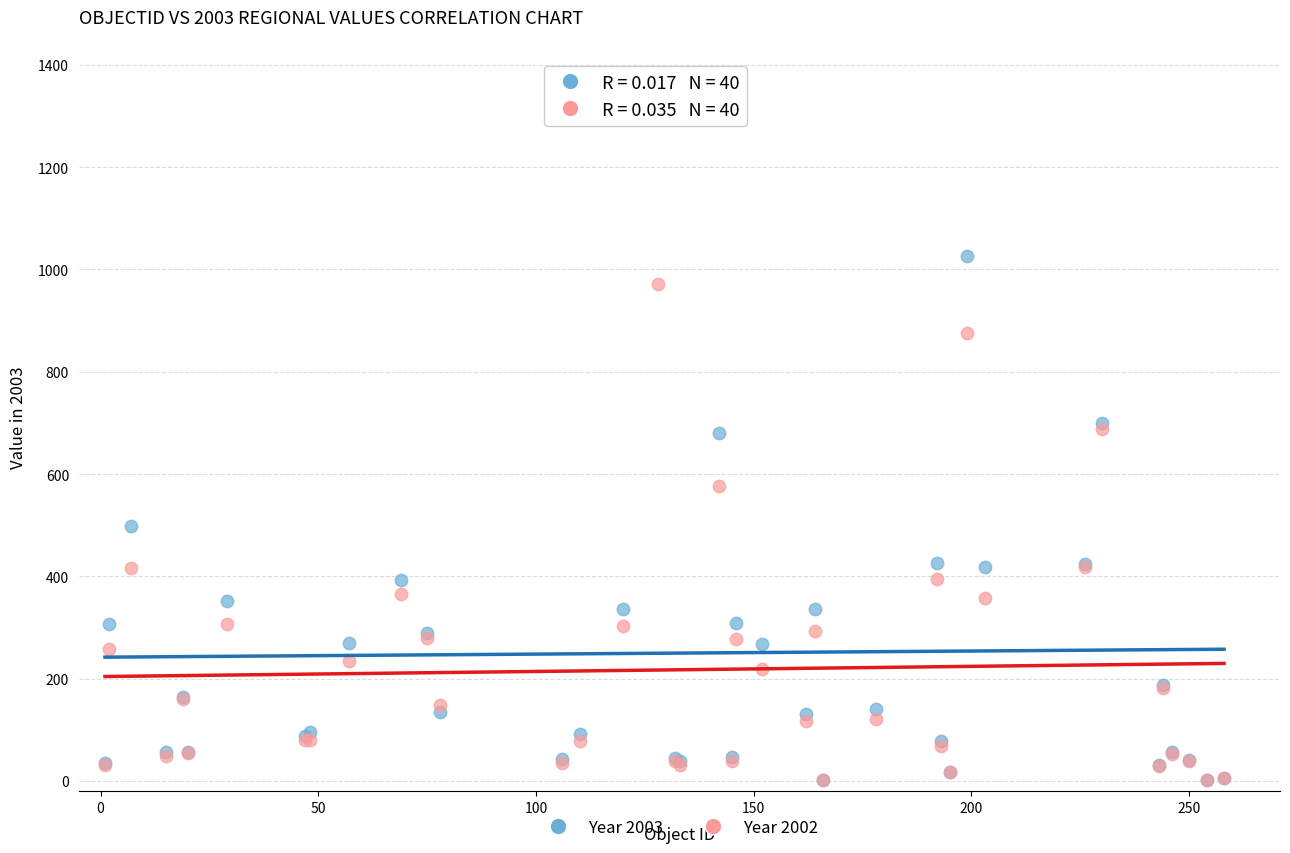

What are all the series names shown in the legend?

Year 2003, Year 2002